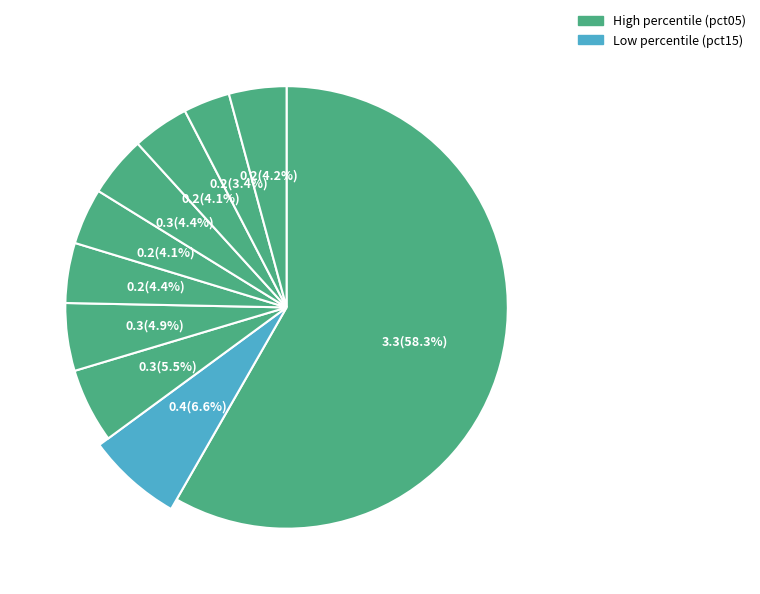

Which category has the biggest portion of the pie?

pct05